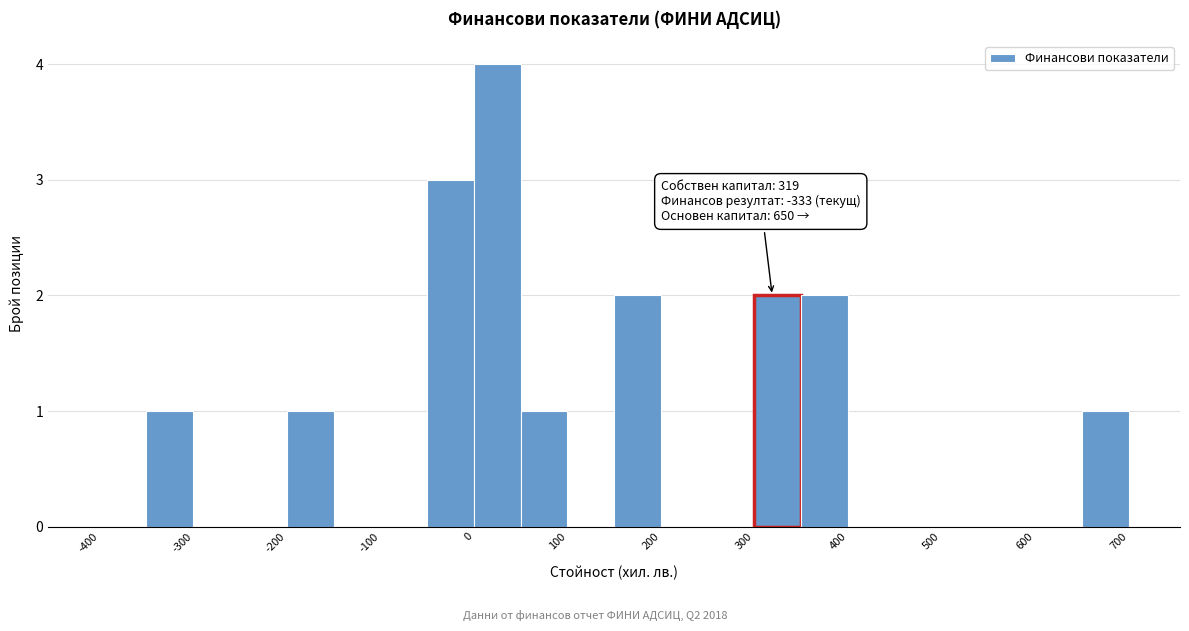

Over which range of the x-axis is the bar tallest?

0 to 50